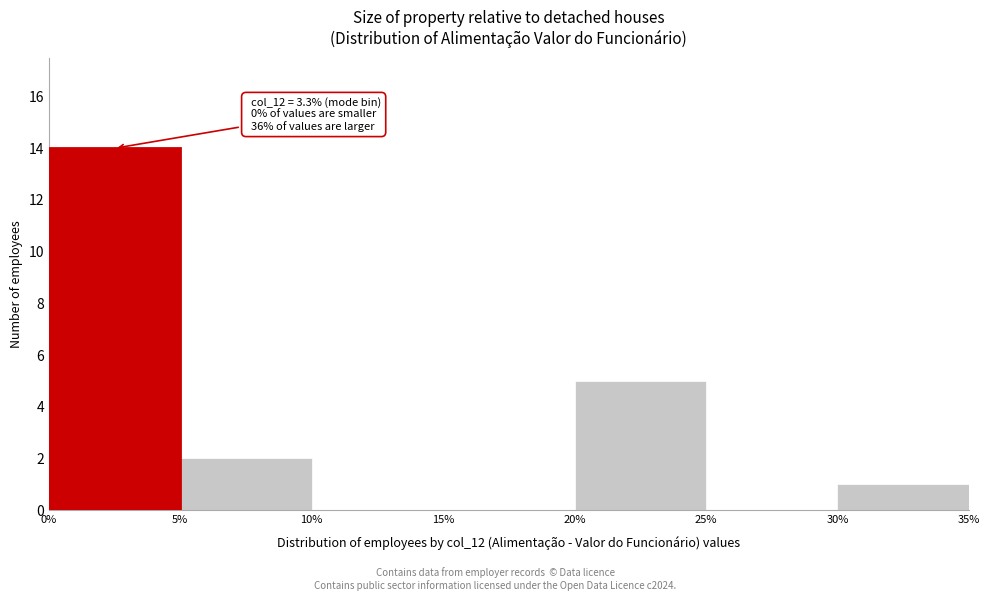

Which range on the x-axis has the tallest bar?

0% to 5%